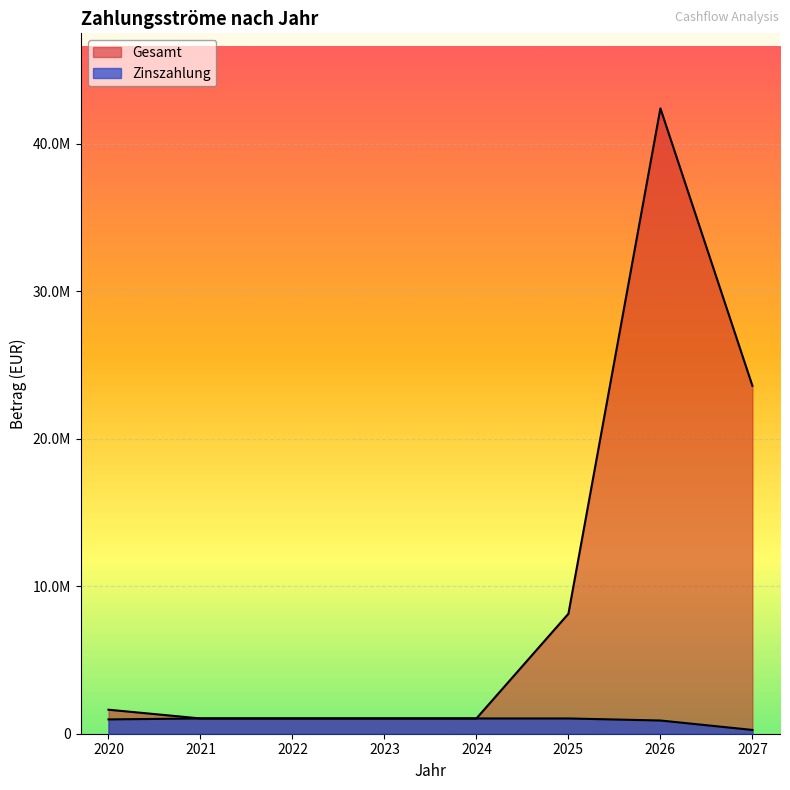

Which series changed the most between 2026 and 2027?

Gesamt